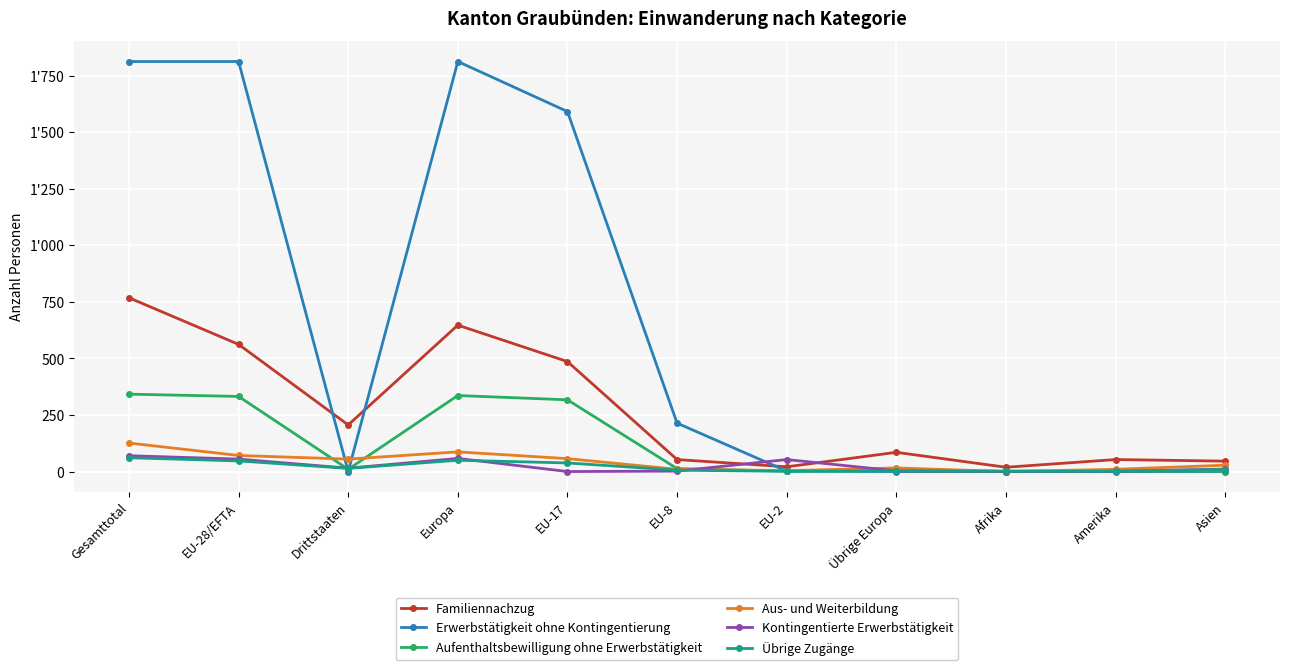

Reading left to right, extract all data points from this chart.

Familiennachzug: 768	562	206	647	486	53	21	85	19	53	46
Erwerbstätigkeit ohne Kontingentierung: 1812	1812	0	1812	1591	214	2	0	0	0	0
Aufenthaltsbewilligung ohne Erwerbstätigkeit: 342	332	10	336	317	13	2	4	2	3	1
Aus- und Weiterbildung: 126	71	55	87	57	10	4	16	0	10	28
Kontingentierte Erwerbstätigkeit: 70	55	15	58	0	2	53	3	0	1	11
Übrige Zugänge: 61	47	14	50	38	6	1	3	1	1	9